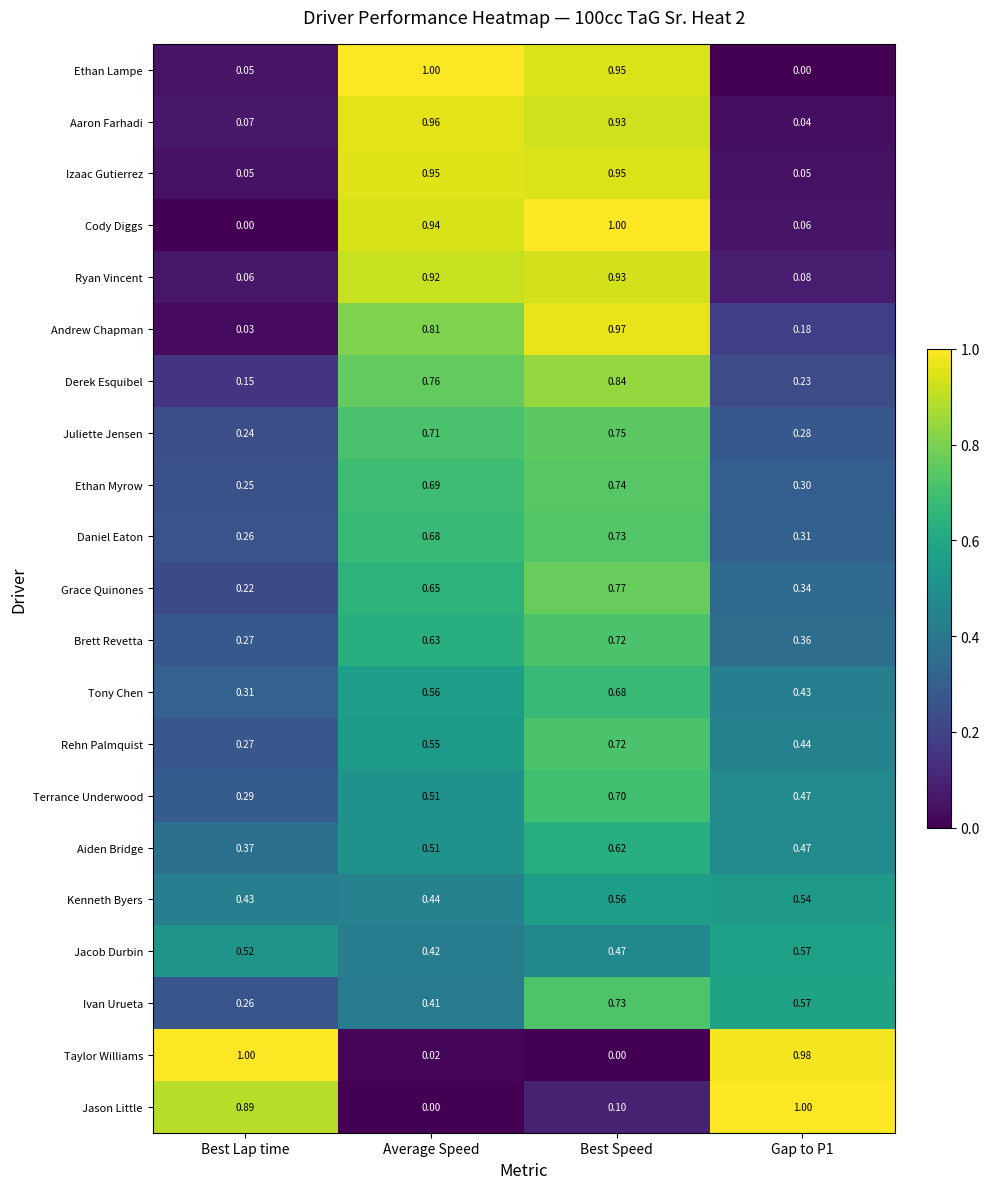

Where is Jacob Durbin nearest to the value 0?

Average Speed